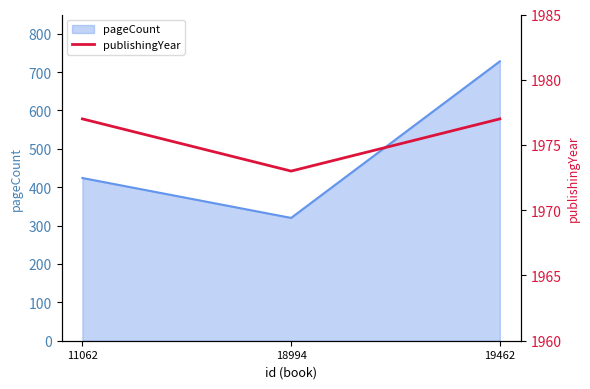

What is the sum of all values?

5927